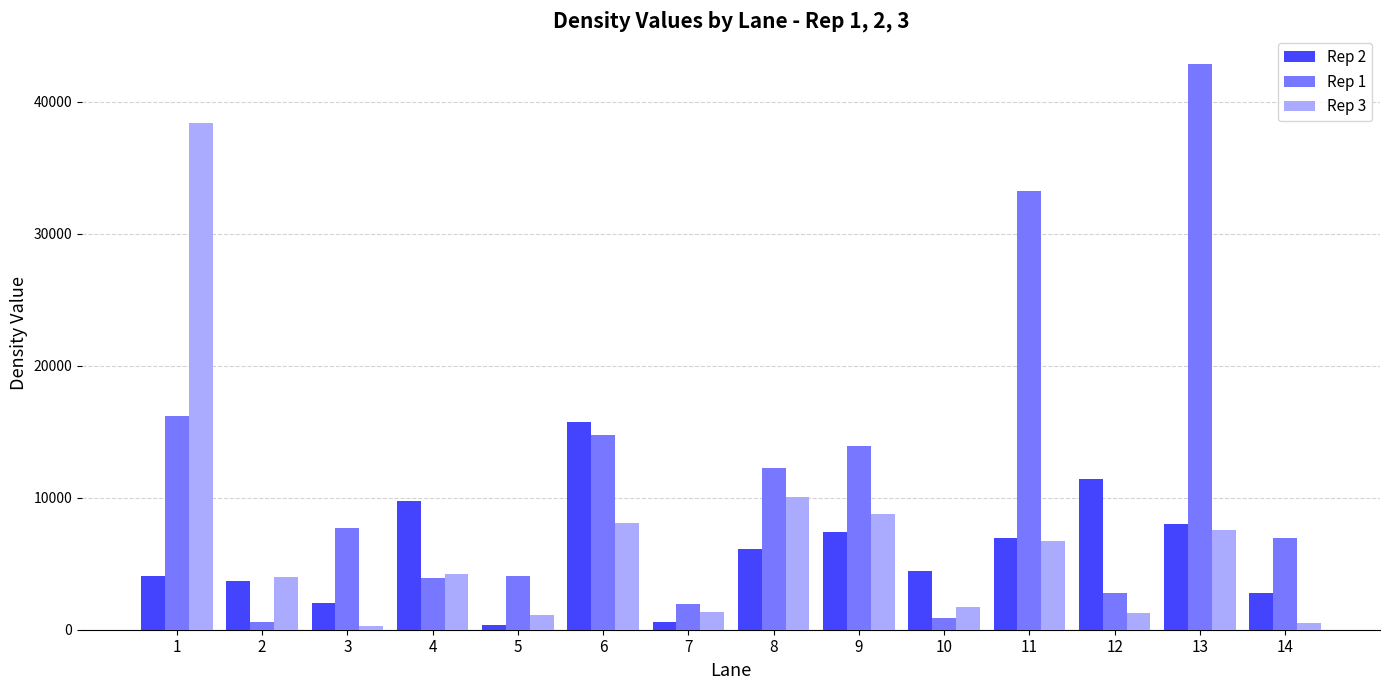

At which label does Rep 1 reach its peak?

13